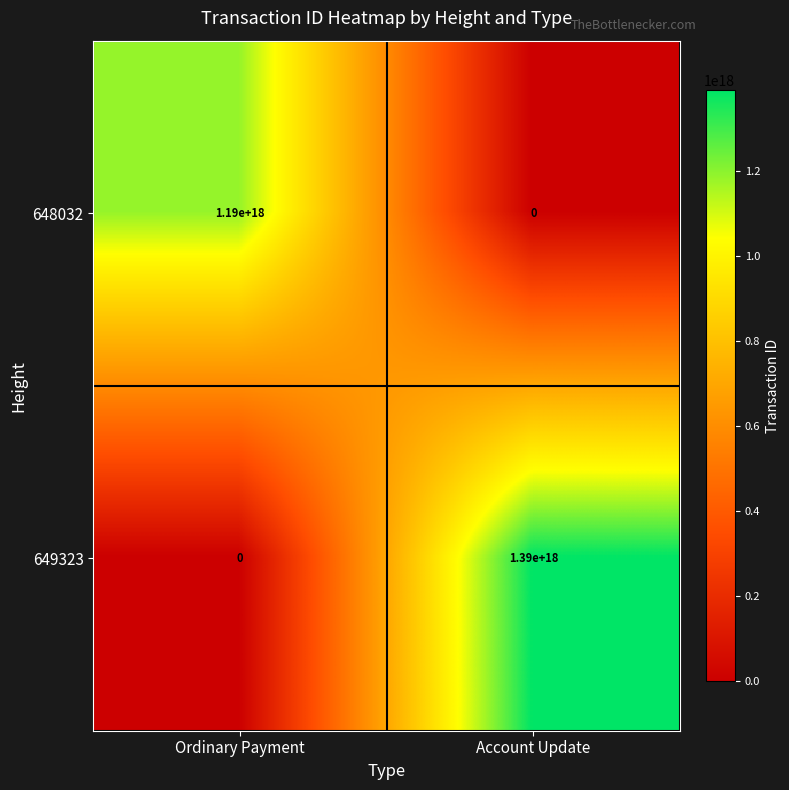

Which series changed the most between Ordinary Payment and Account Update?

649323